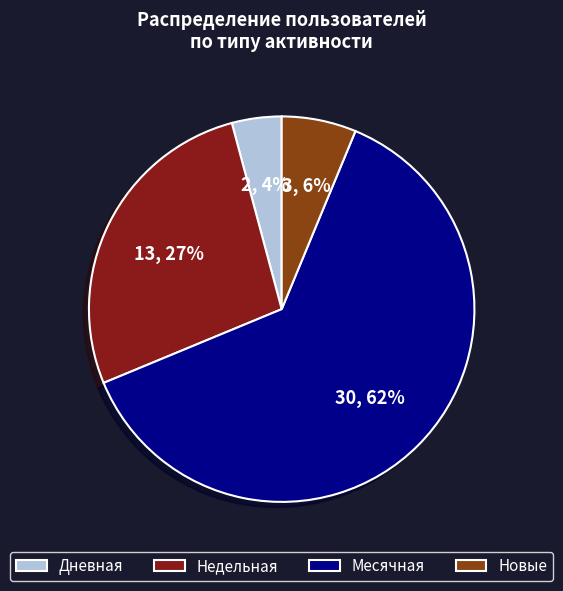

Do Дневная and Новые together represent more than half of the pie?

No